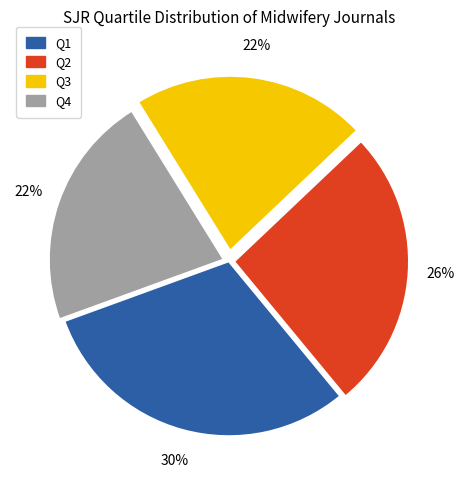

Is there any slice that represents more than half of the pie?

No